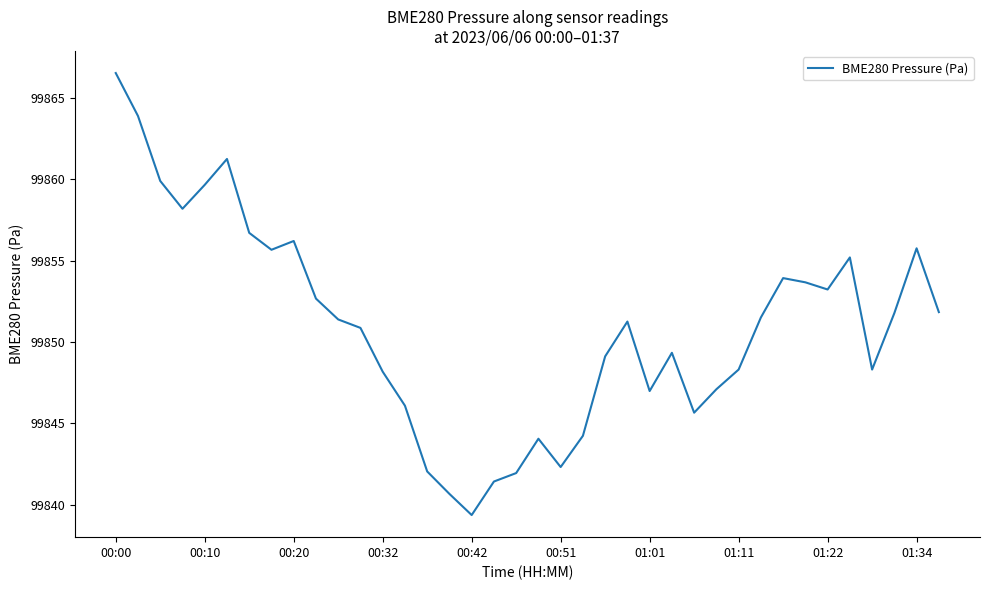

True or false: the data has more than 2 interior local peaks.

True